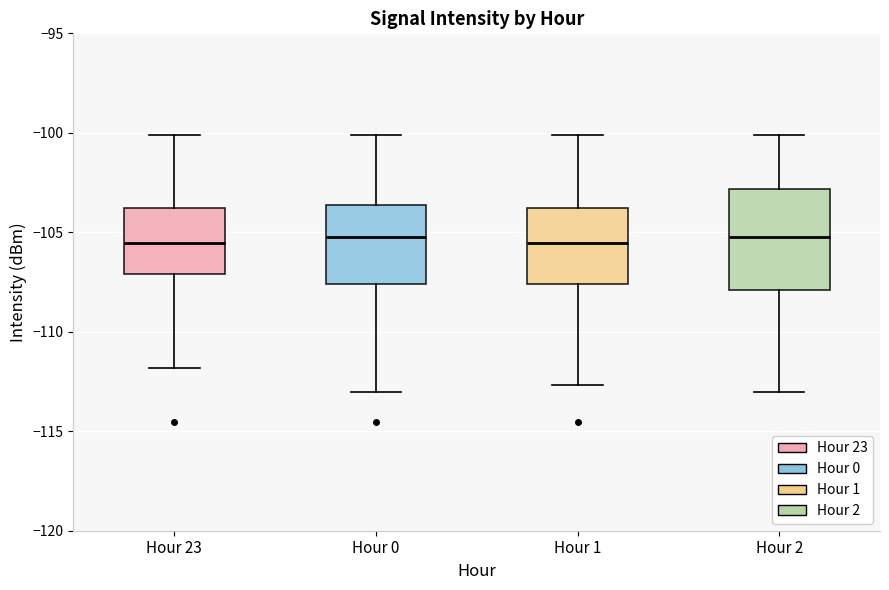

Which box is the tallest, from its lower edge to its upper edge?

Hour 2